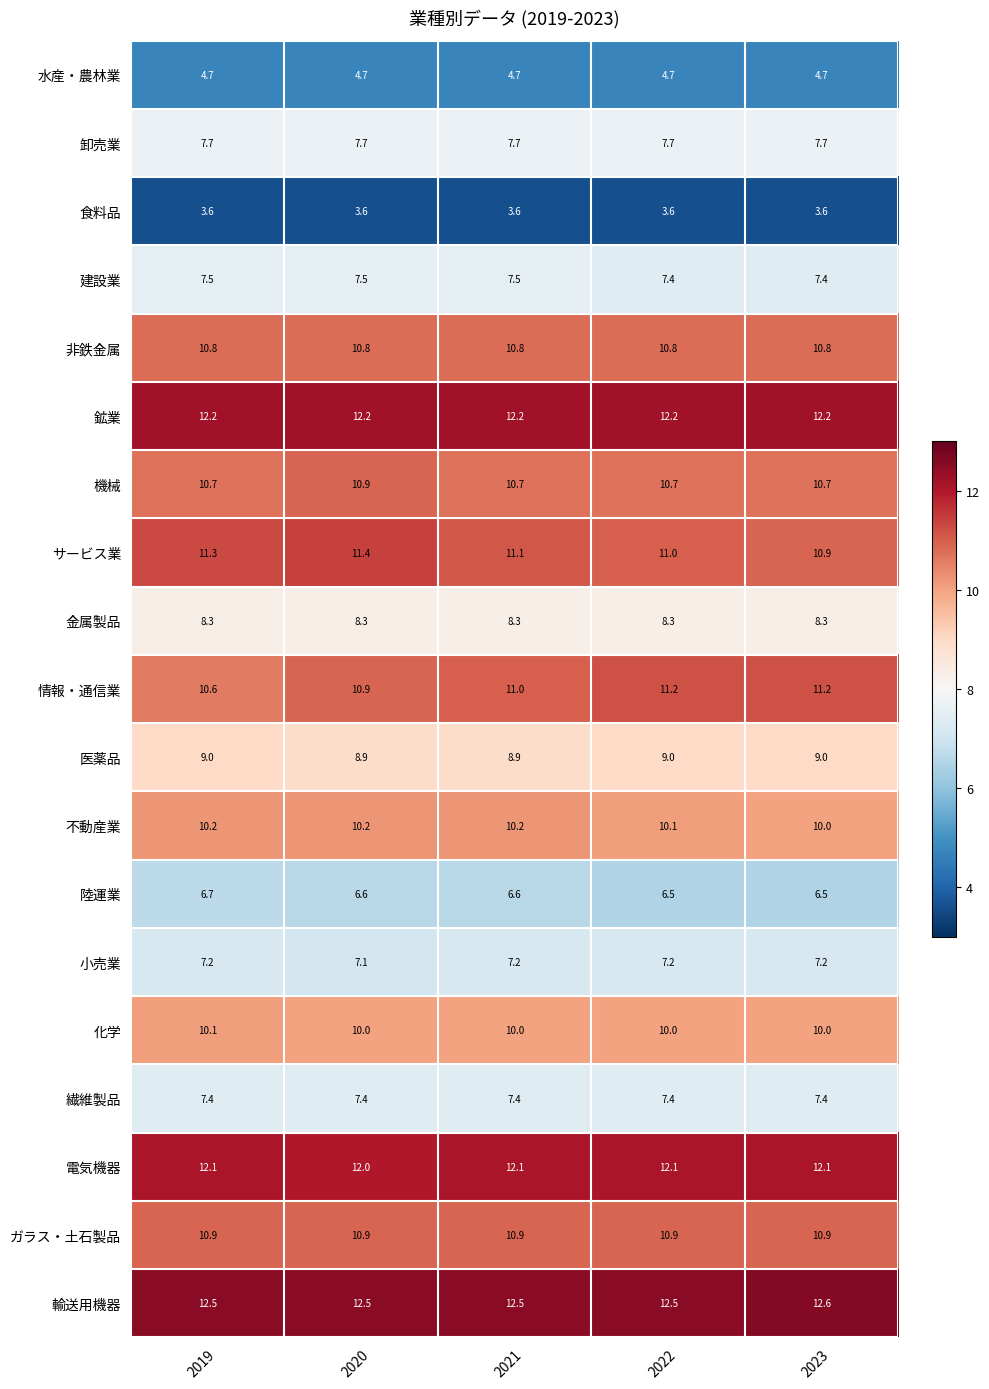

What is the spread (max minus min) of values at 2020?

8.9